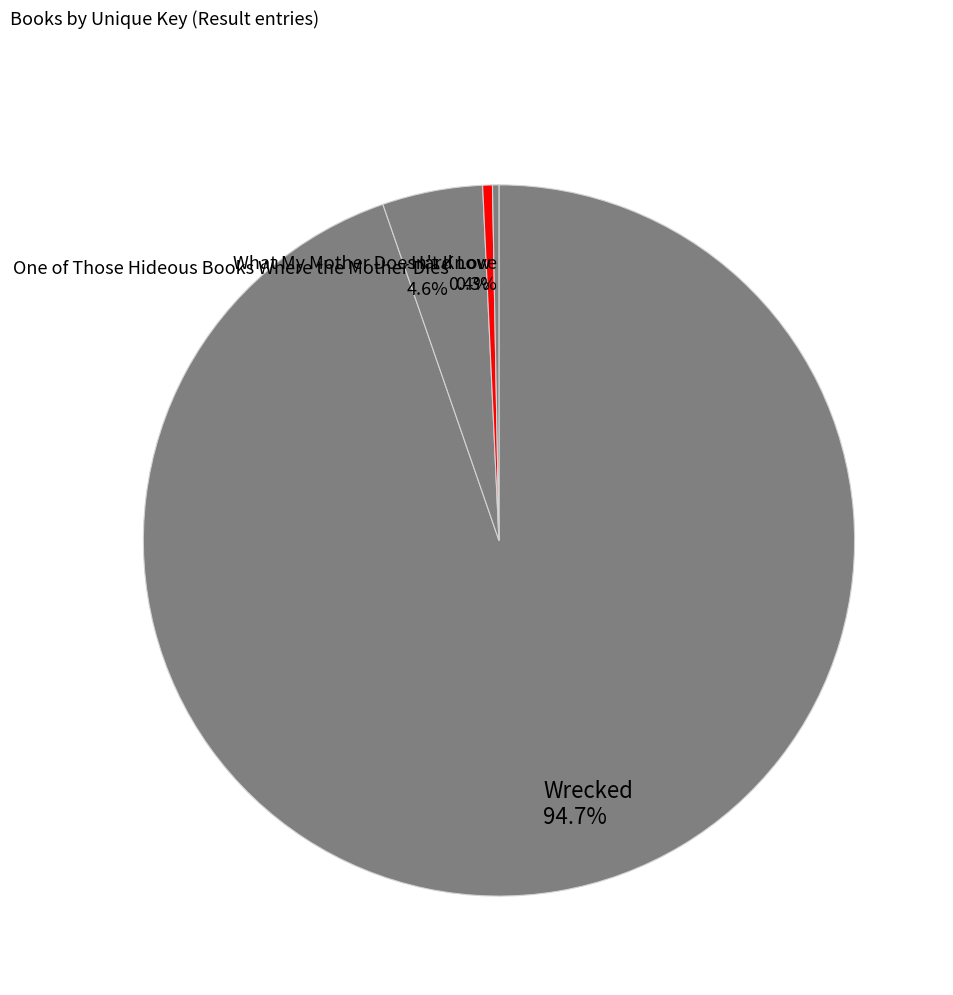

Does Hard Love 0.3% account for over 50% of the chart?

No